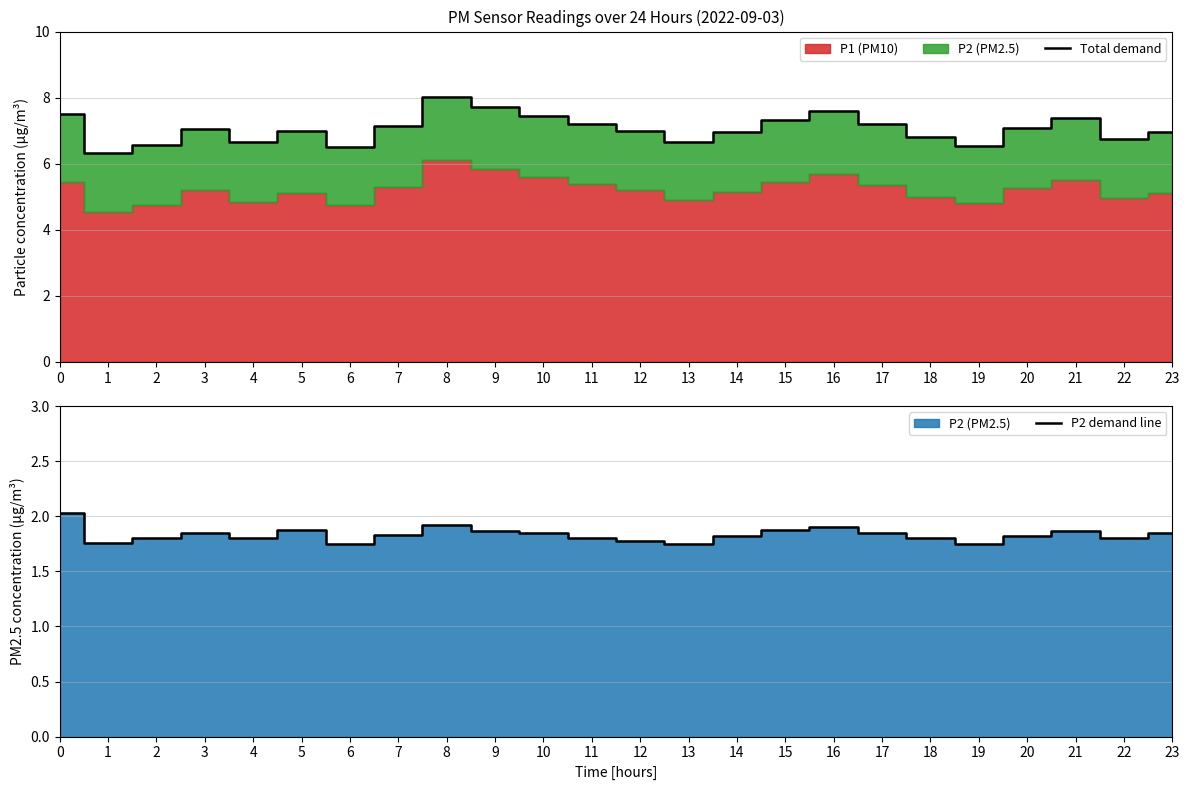

What is the maximum value for Total demand?

8.0